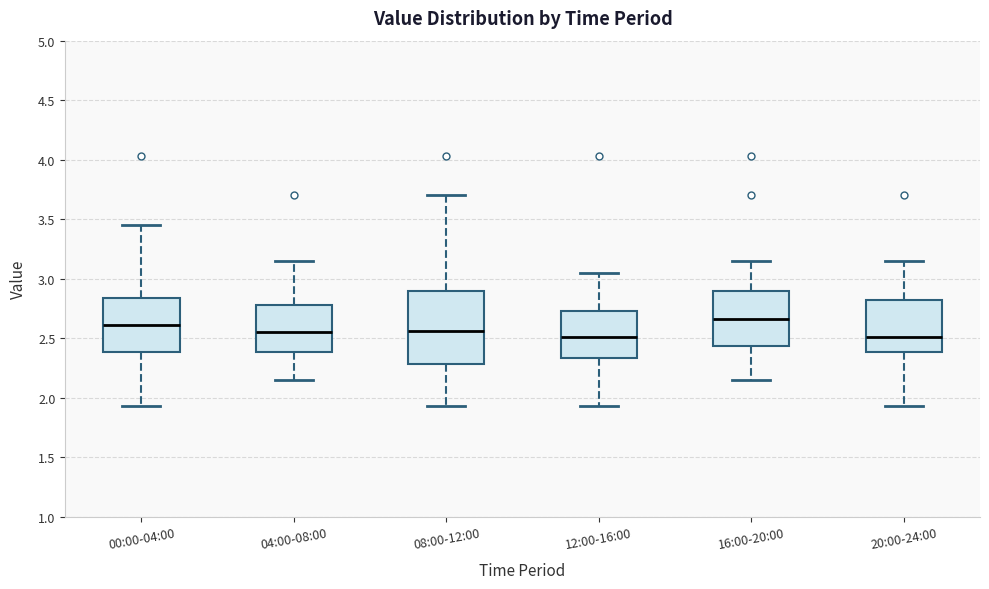

Reading left to right, read every box against the y-axis: the position of its median line, the range the box covers, and the ends of its whiskers. The values are not printed on the chart, so give them approximately, as read against the axis.

00:00-04:00: median 2.60, box 2.40 to 2.85, whiskers 1.95 to 3.45
04:00-08:00: median 2.55, box 2.40 to 2.80, whiskers 2.15 to 3.15
08:00-12:00: median 2.55, box 2.30 to 2.90, whiskers 1.95 to 3.70
12:00-16:00: median 2.50, box 2.35 to 2.75, whiskers 1.95 to 3.05
16:00-20:00: median 2.65, box 2.45 to 2.90, whiskers 2.15 to 3.15
20:00-24:00: median 2.50, box 2.40 to 2.85, whiskers 1.95 to 3.15